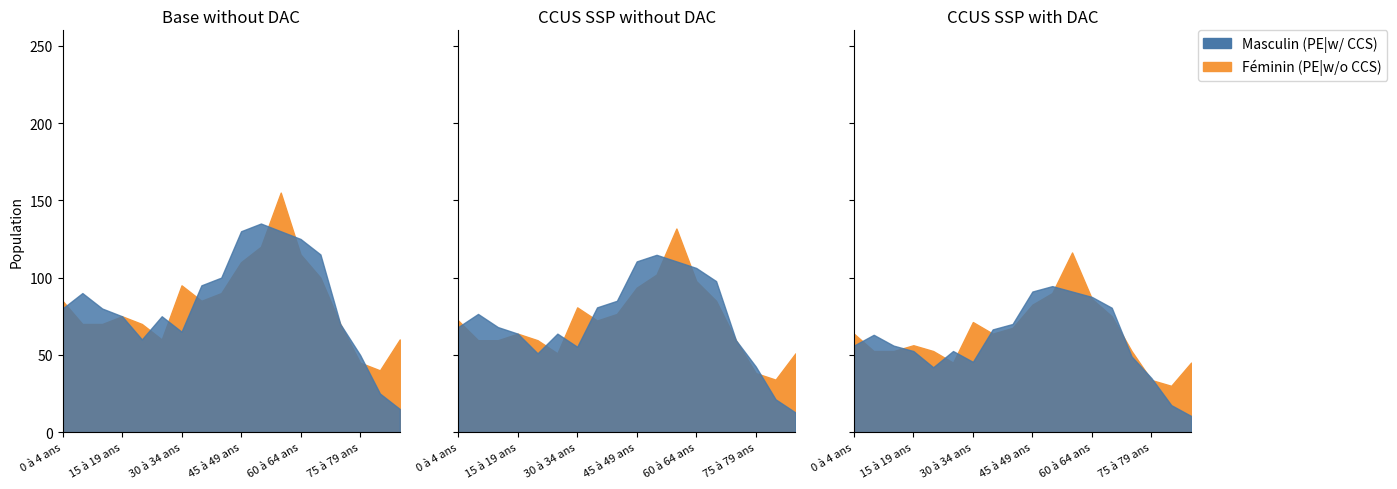

True or false: Masculin has a value of 75 at 15 à 19 ans.

True